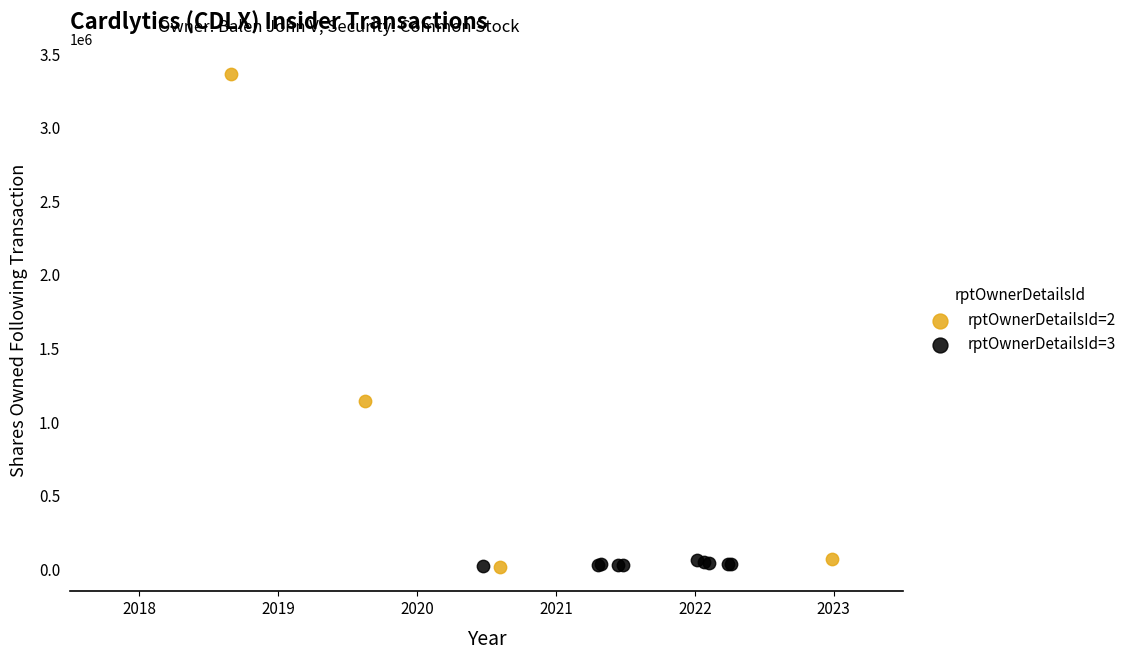

What are all the series names shown in the legend?

rptOwnerDetailsId=2, rptOwnerDetailsId=3